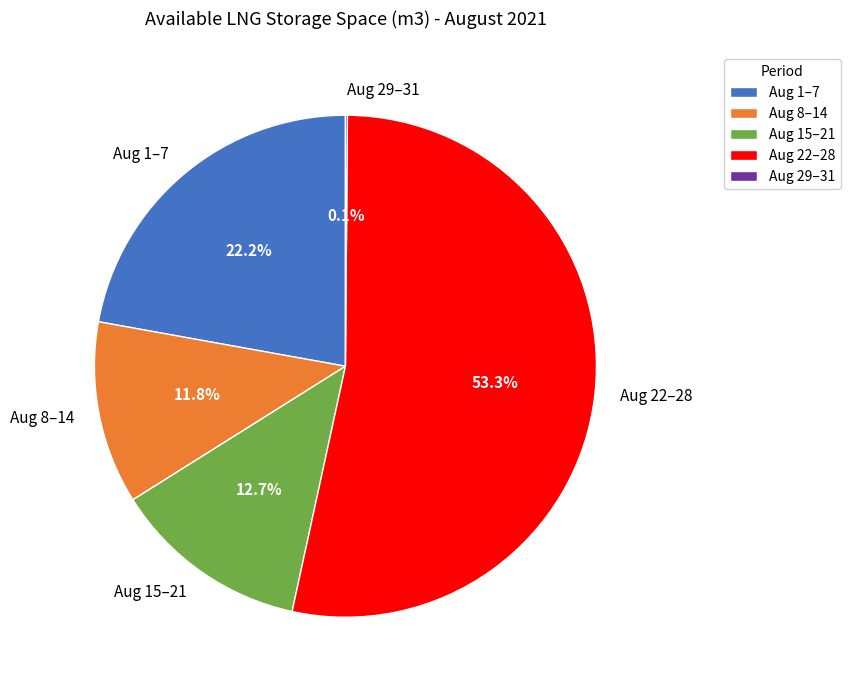

What is the total percentage of Aug 15–21 and Aug 22–28?

65.9%